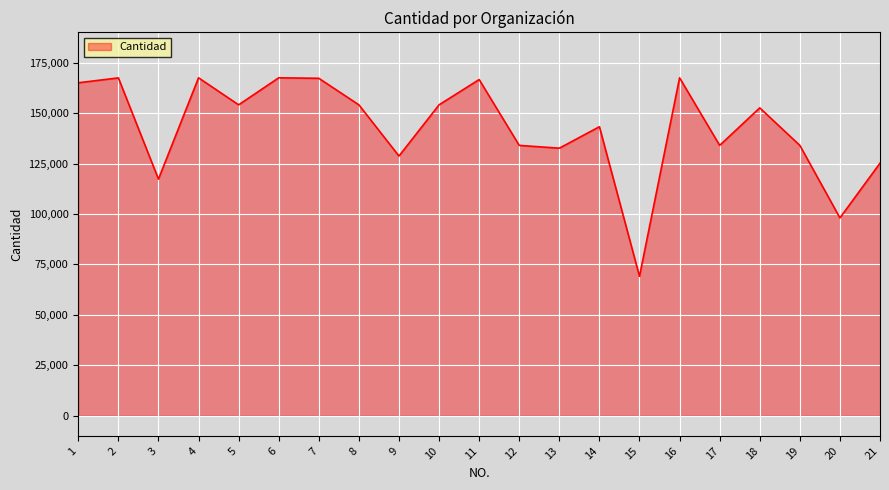

Read the value at 5, to the nearest 50.

154100